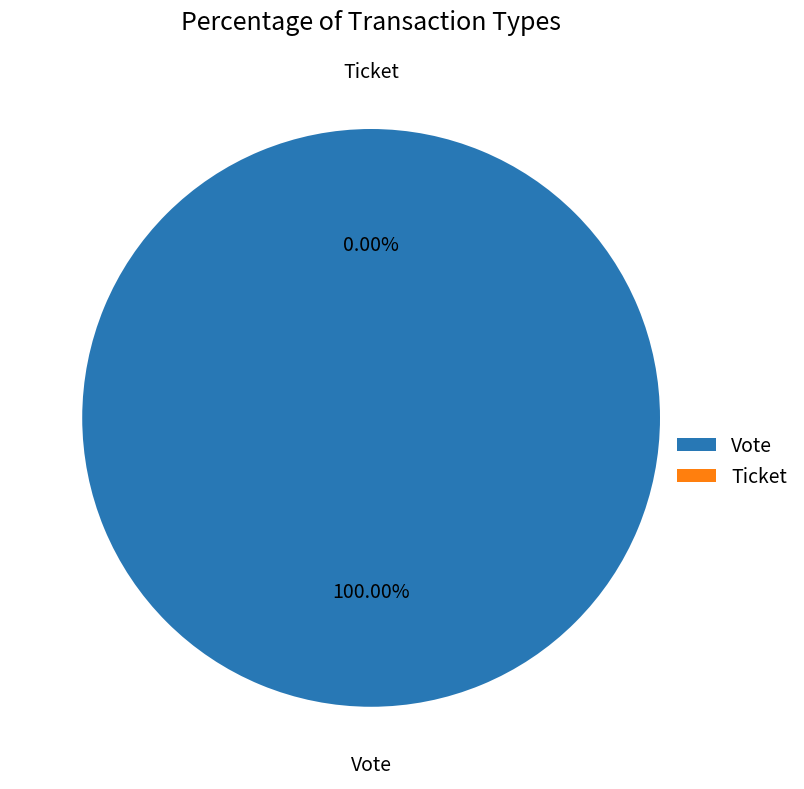

Combined, do Ticket and Vote account for over 50%?

Yes